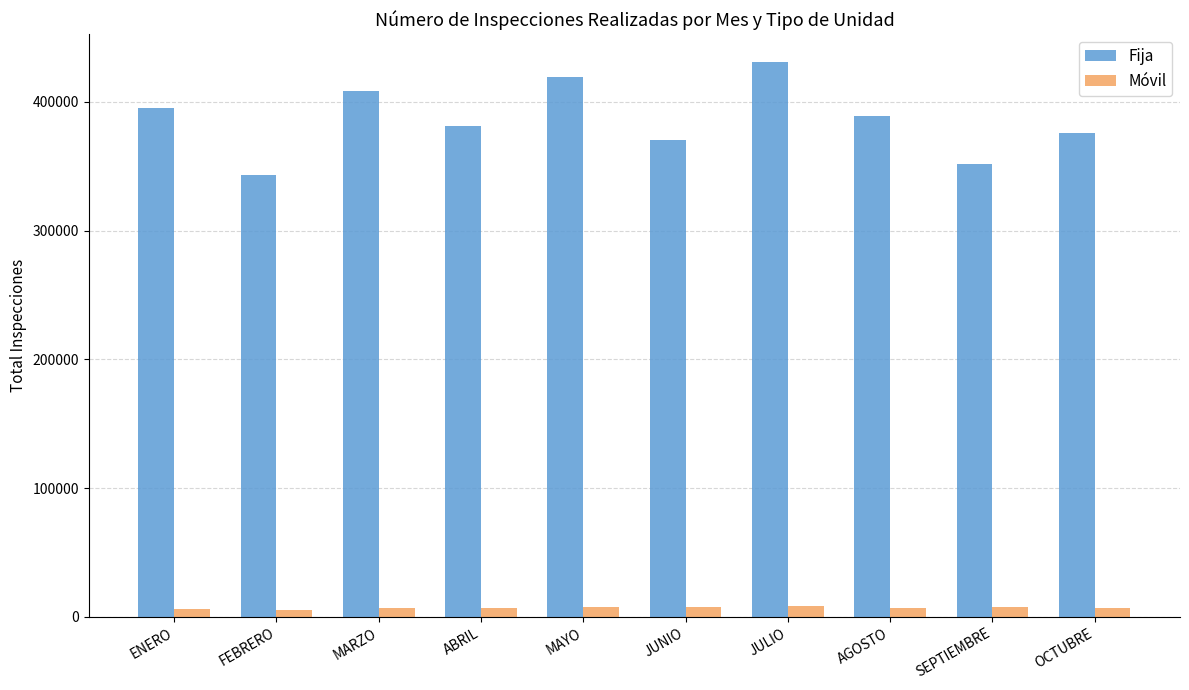

Where is Fija nearest to the value 387014?

AGOSTO